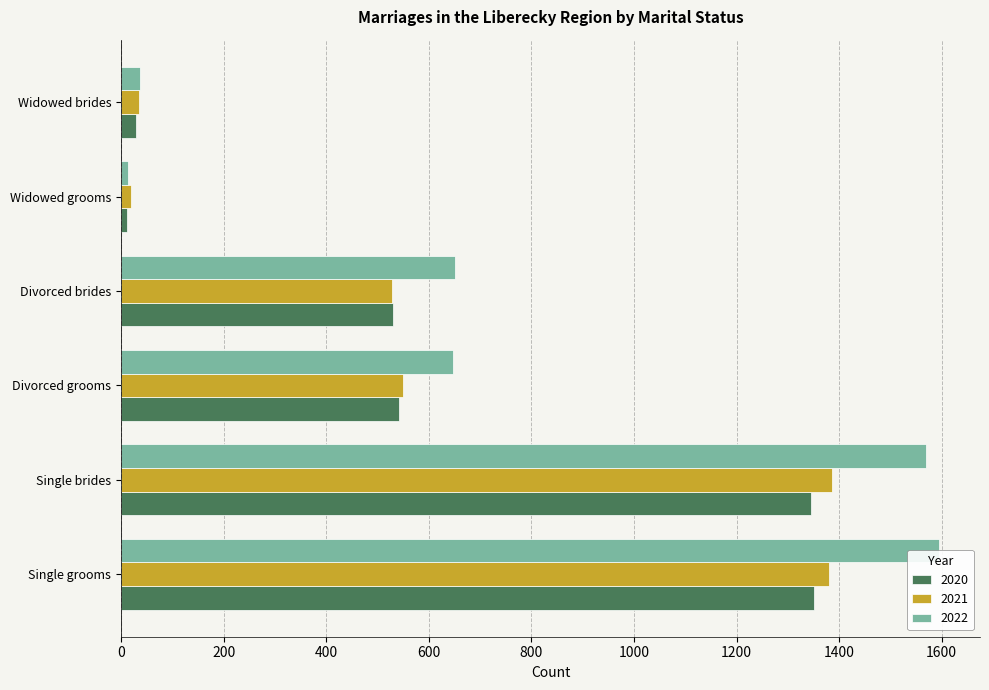

Rank the series by their maximum value, from lowest to highest.

2020, 2021, 2022